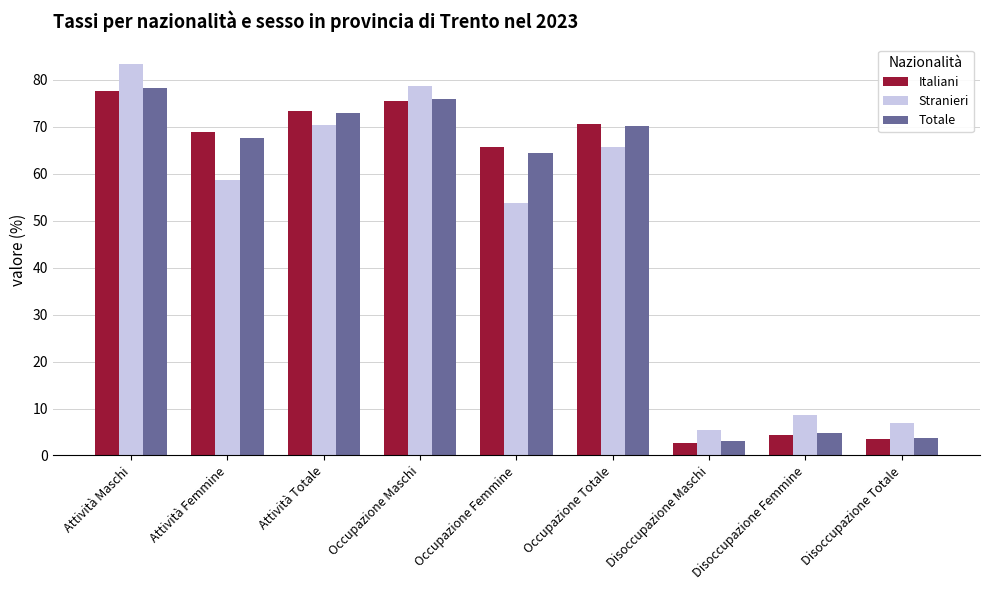

Is the value of Stranieri at Disoccupazione Femmine greater than the value of Italiani at Attività Maschi?

No